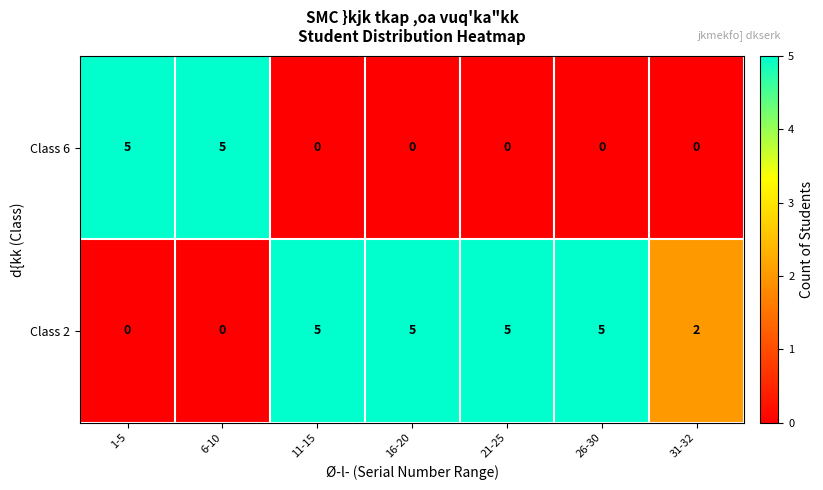

At how many categories does at least one series exceed 3?

6